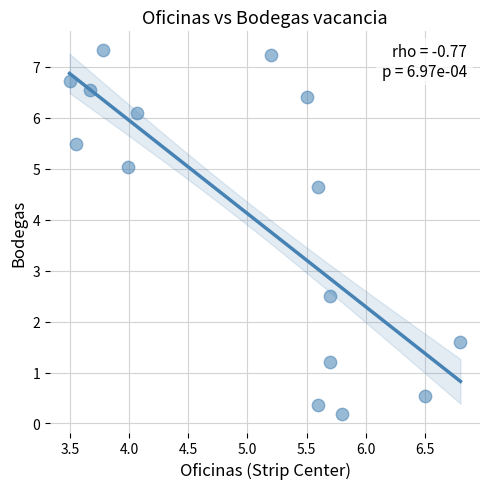

What is the range of Y values (max minus min)?

7.2